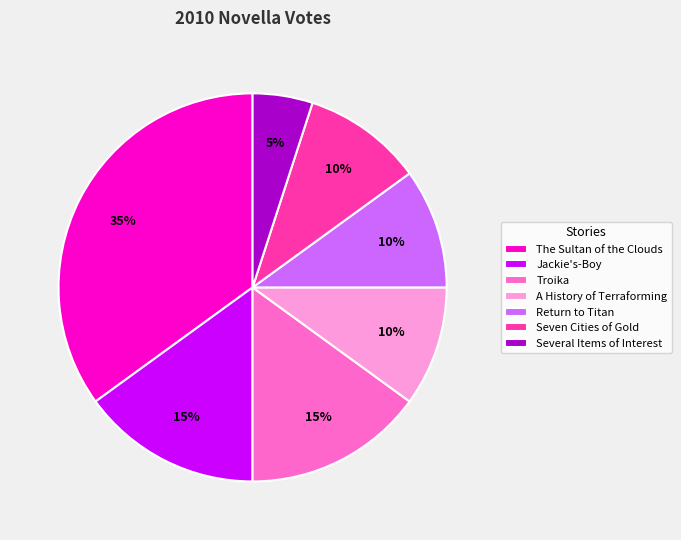

Which category has the biggest portion of the pie?

The Sultan of the Clouds